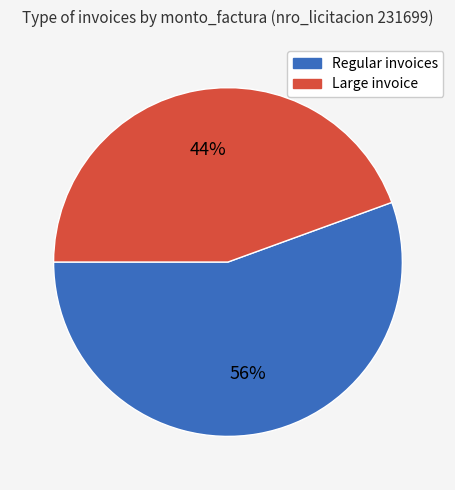

To the nearest percent, what is the average slice percentage?

50%